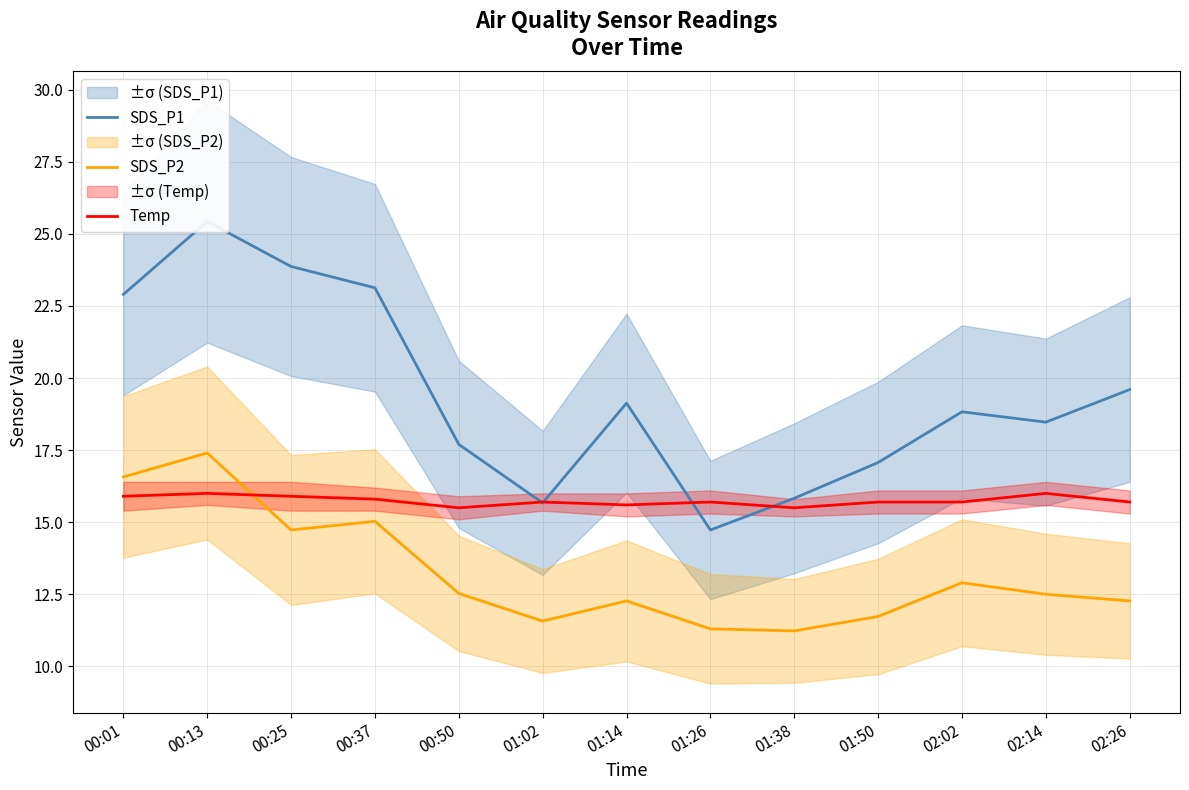

At 00:25, list the series in order from smallest to largest.

SDS_P2, Temp, SDS_P1